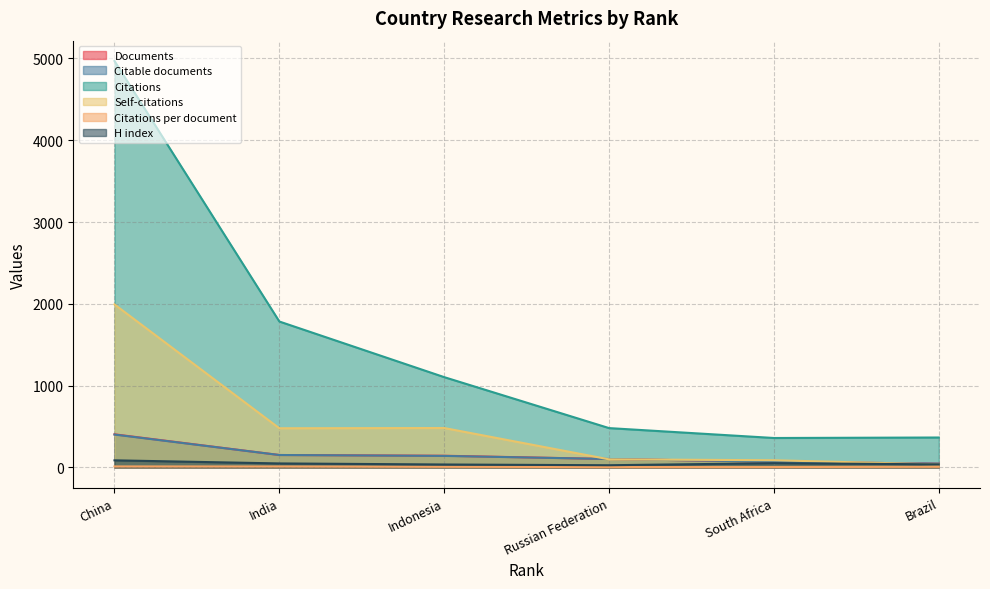

List the labels in order of Documents value, largest first.

China, India, Indonesia, Russian Federation, South Africa, Brazil